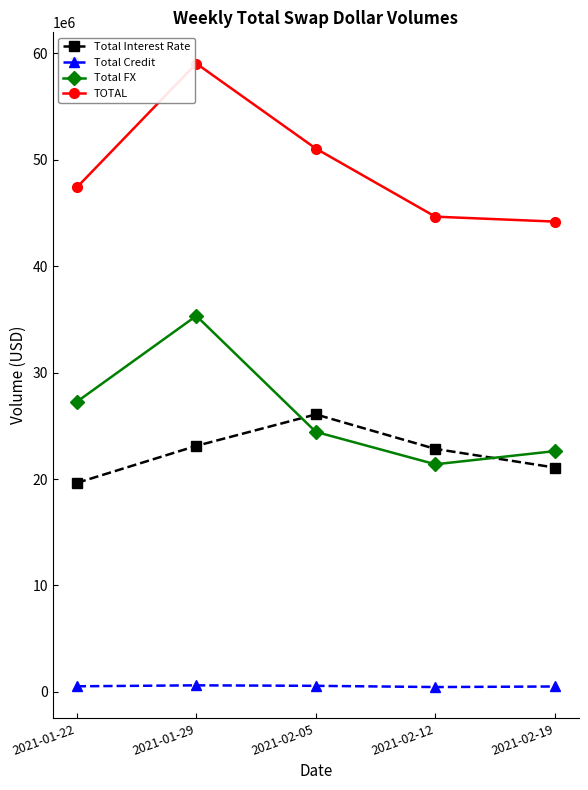

What is the value of the Total Credit point at the 1st from the left?

516186